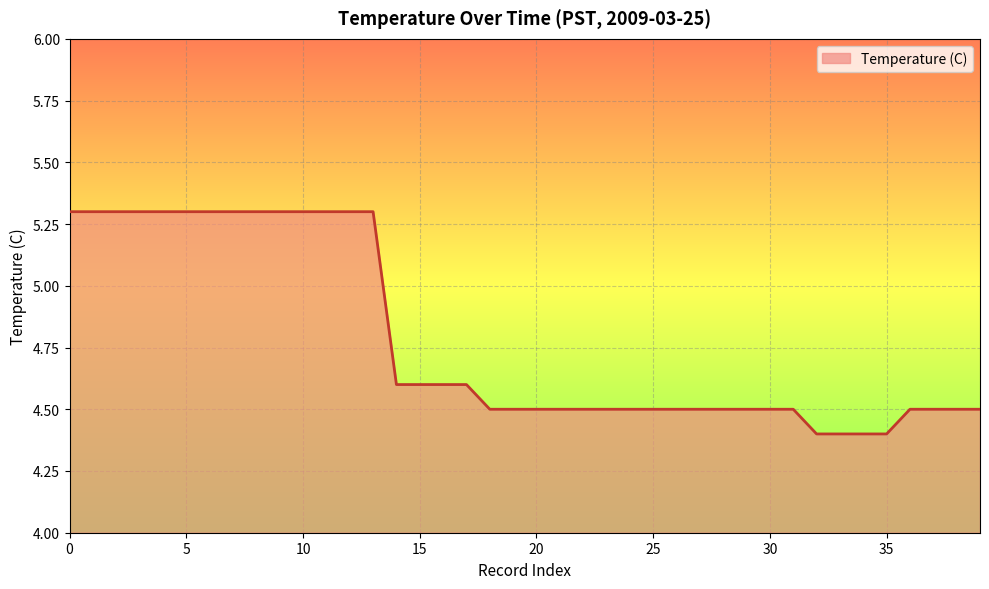

What is the minimum value shown in the chart?

4.4